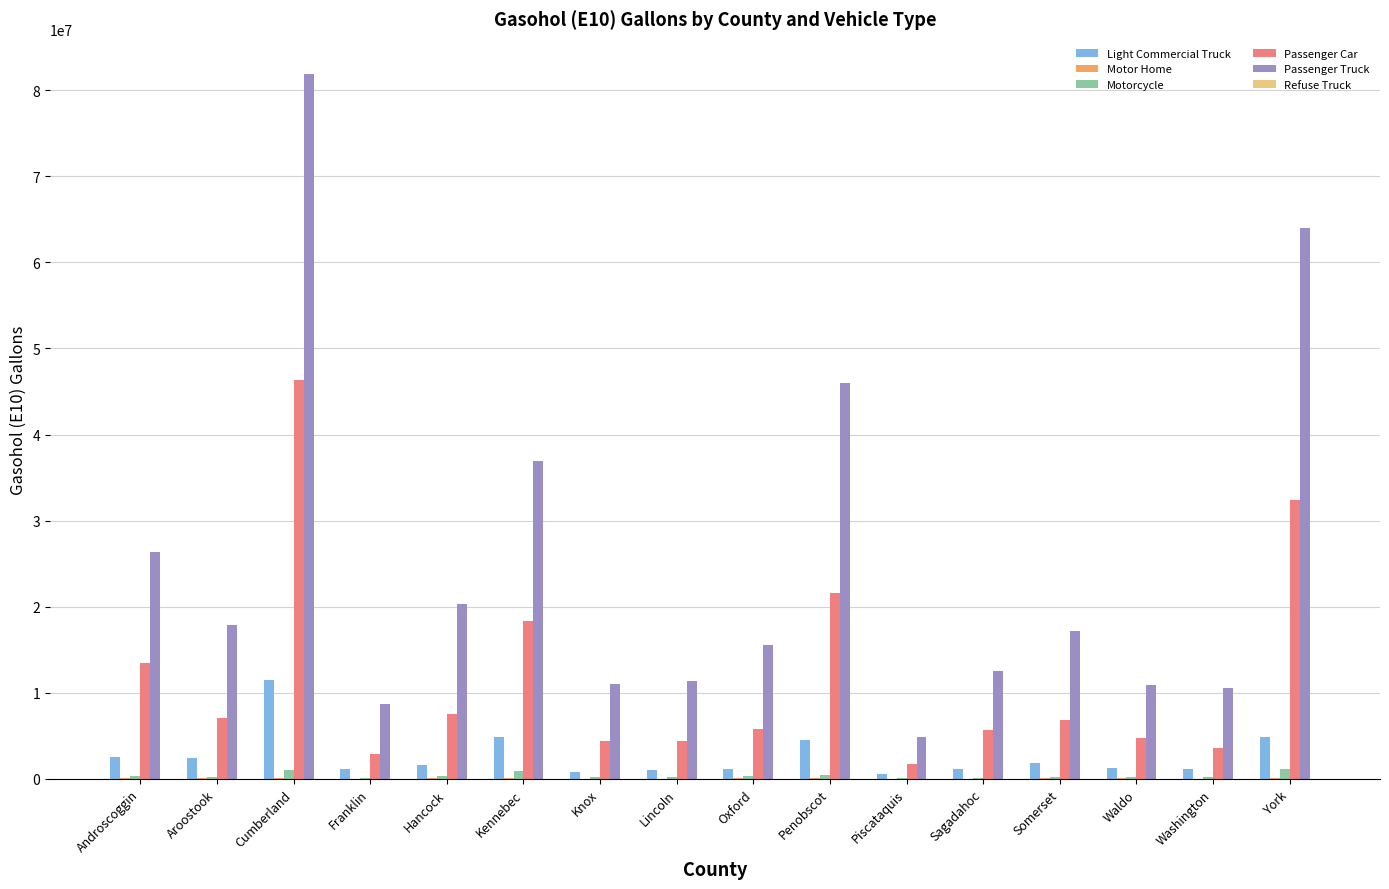

Which series has the widest spread of values?

Passenger Truck